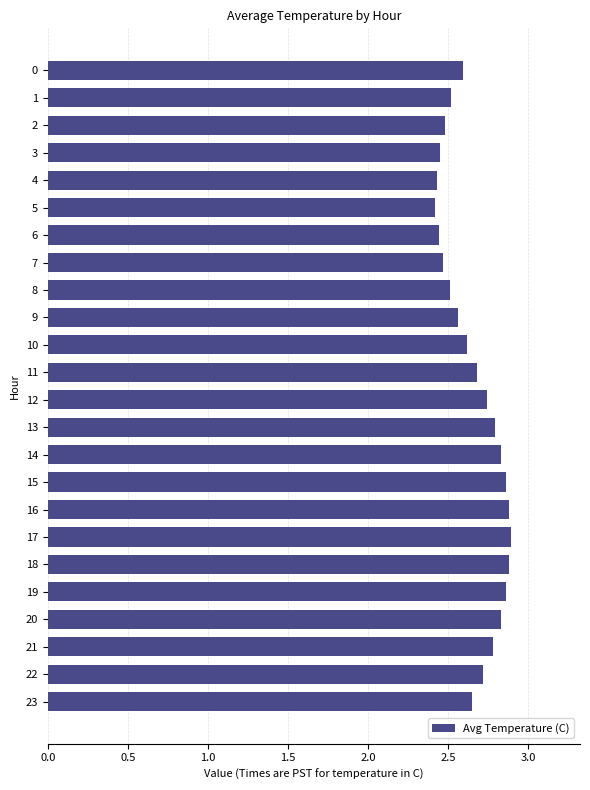

The value at 18 is 2.9. True or false?

True